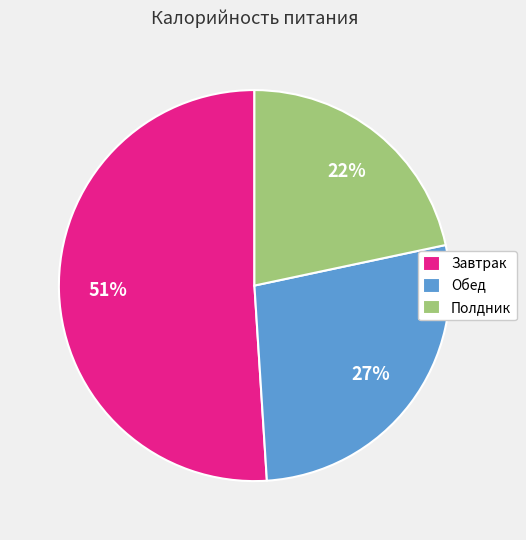

Rank the categories by value from lowest to highest.

Полдник, Обед, Завтрак